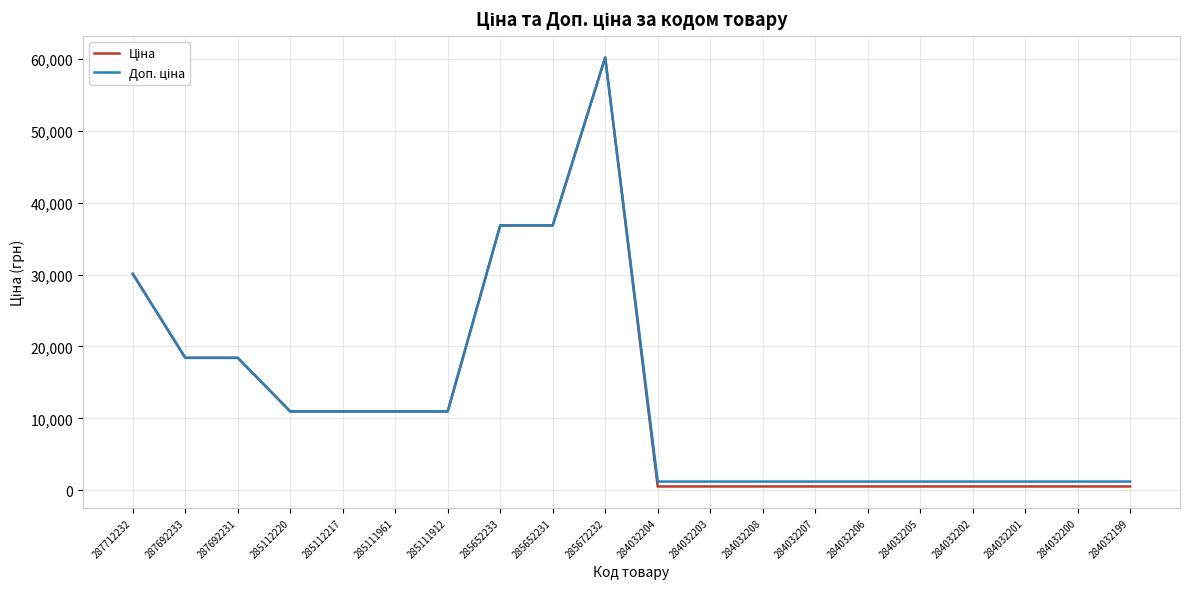

At which category is the sum across all series the highest?

285672232